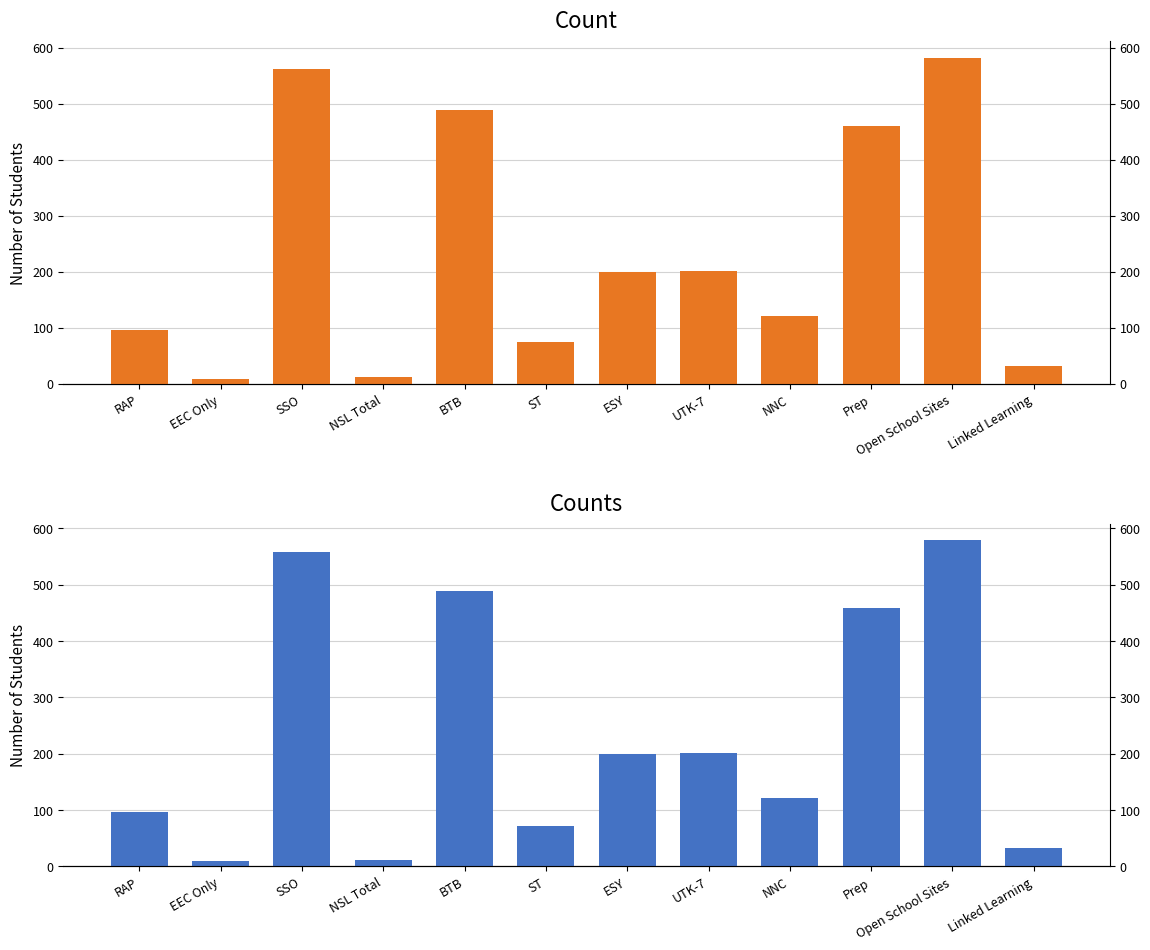

Which label corresponds to the largest value in the chart?

Open School Sites